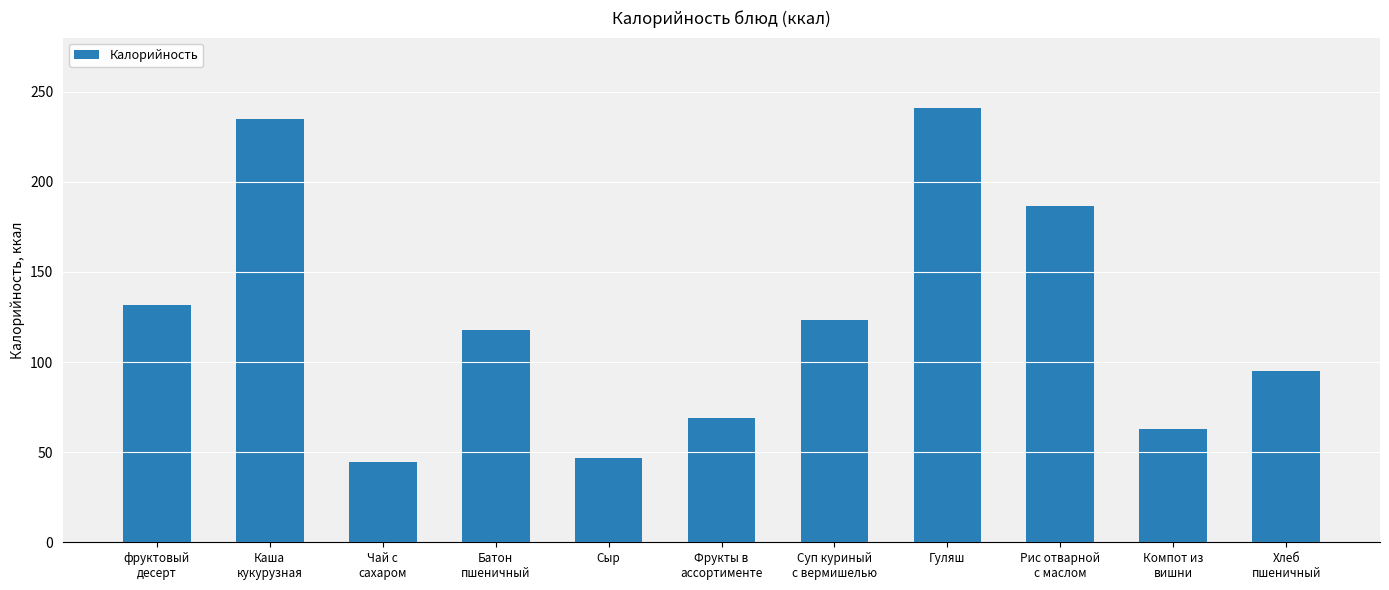

Which has a higher value, Рис отварной
с маслом or Суп куриный
с вермишелью?

Рис отварной
с маслом